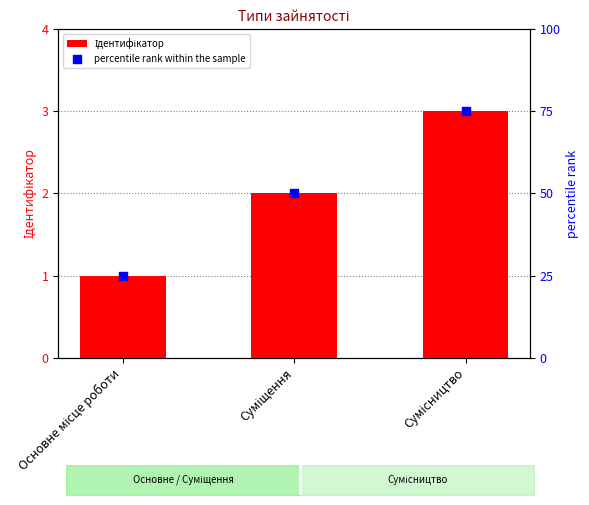

Which series reaches the minimum Y coordinate?

Ідентифікатор